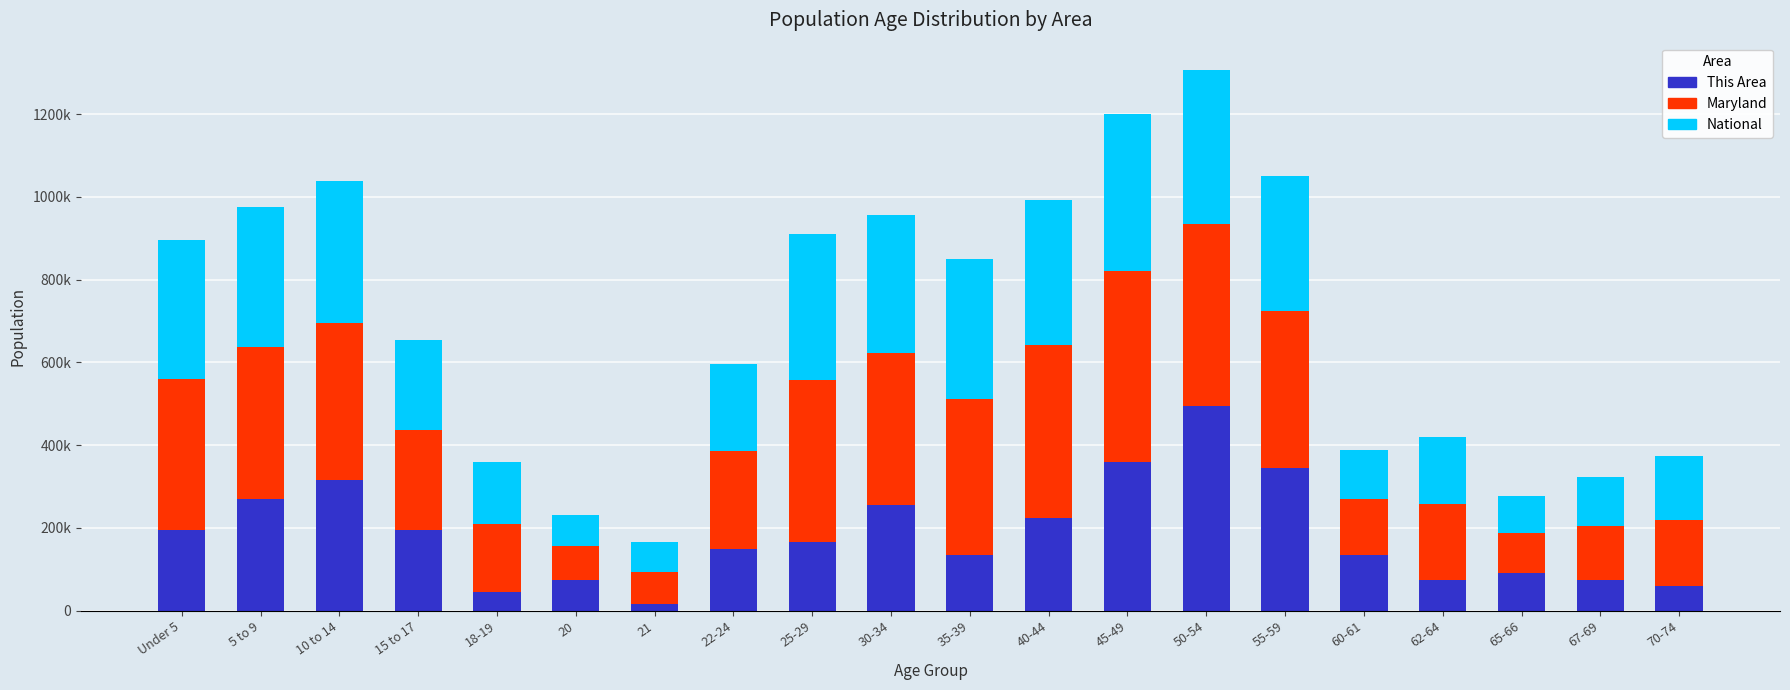

Are the bars grouped side by side (vs. stacked)?

No